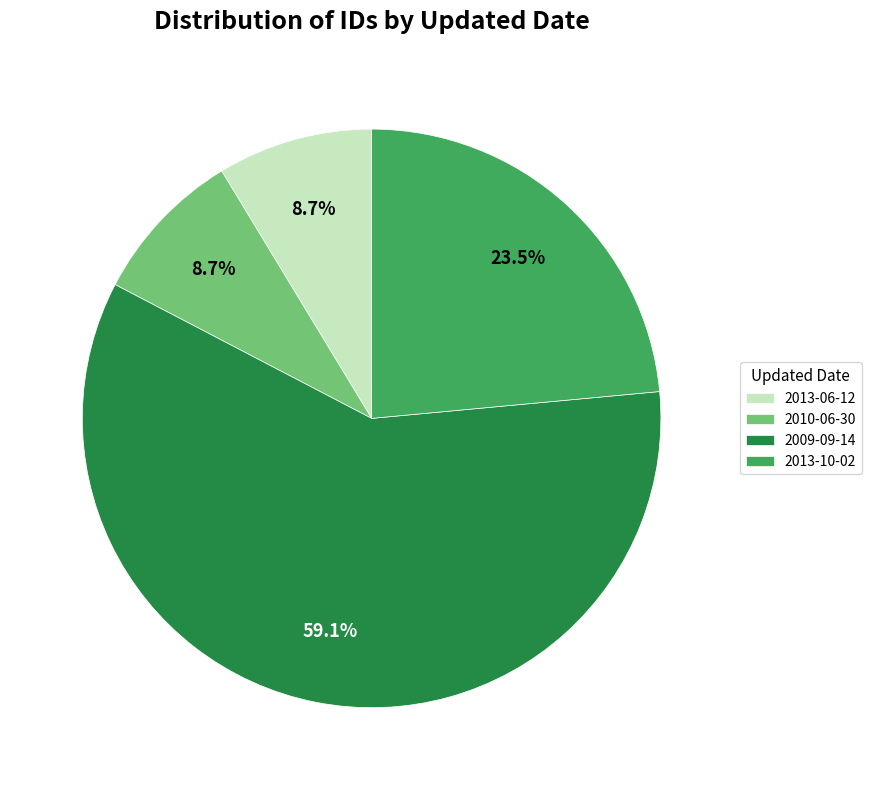

Which category has the biggest portion of the pie?

2009-09-14